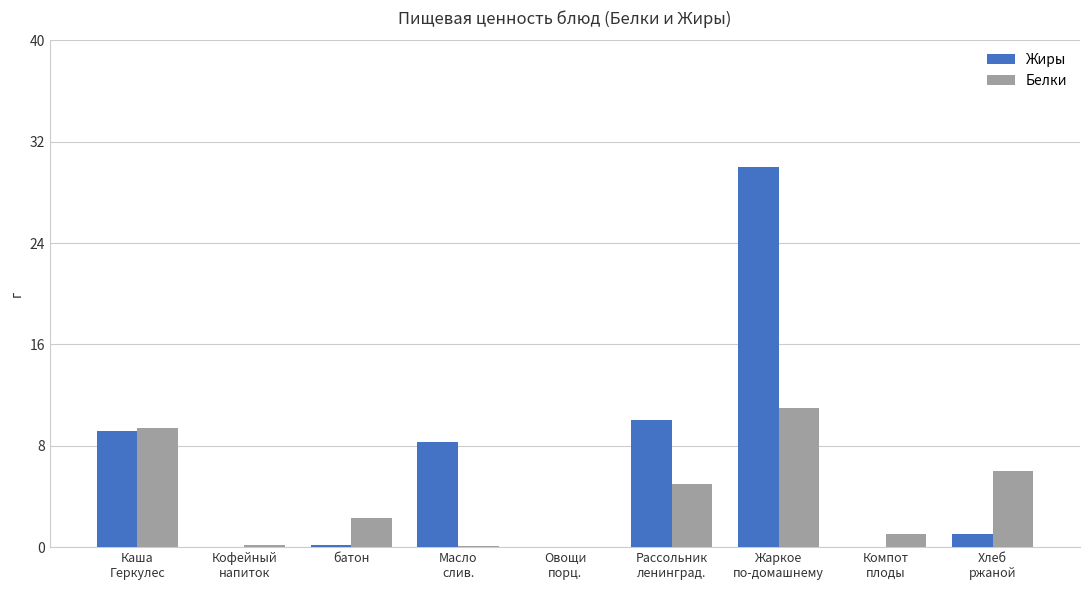

What are all the series names shown in the legend?

Жиры, Белки